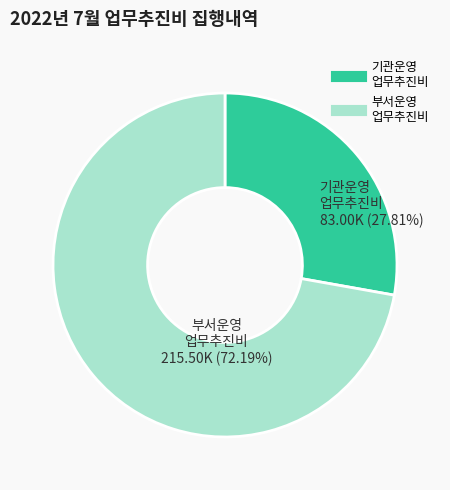

Which slice represents more than half of the pie?

부서운영 업무추진비